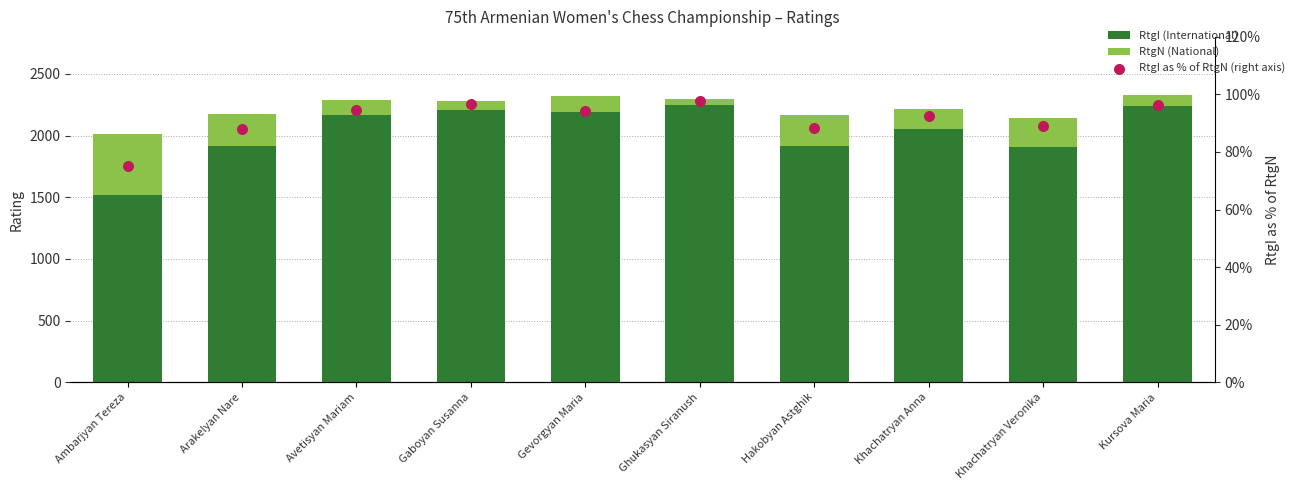

At which category is the sum across all series the highest?

Kursova Maria